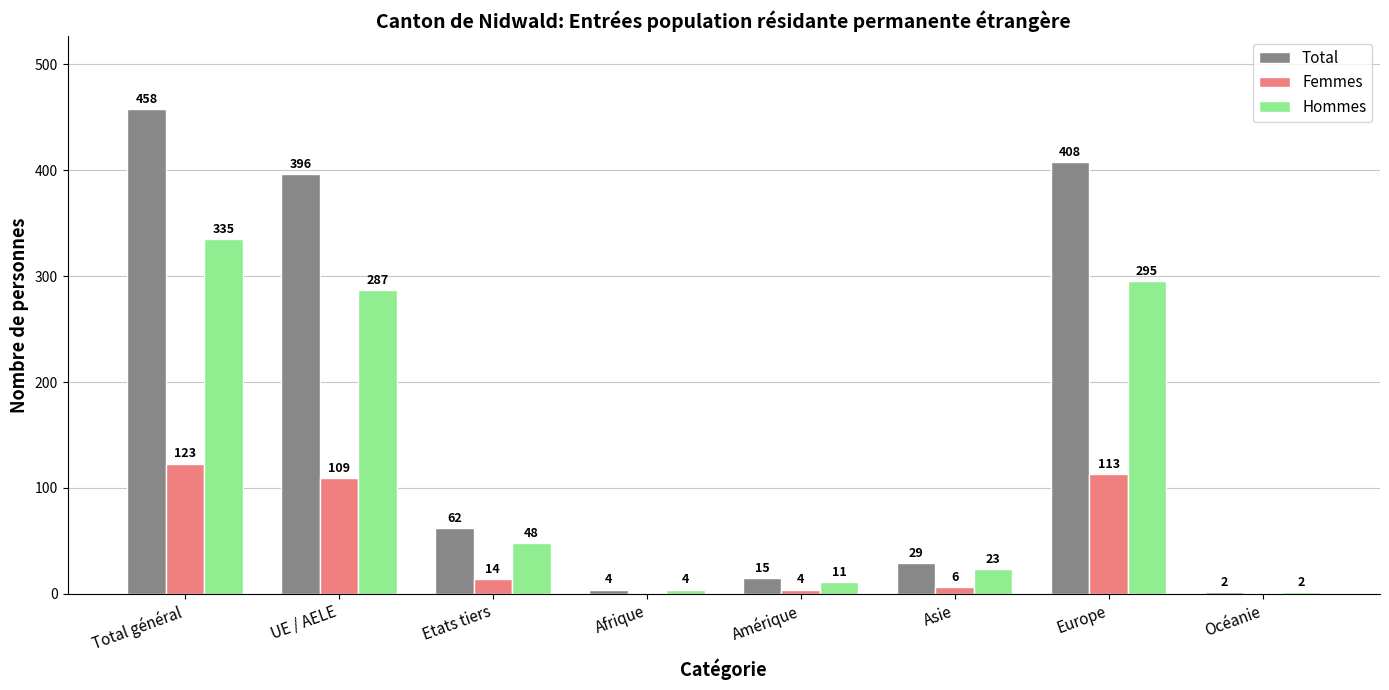

What is the sum of all Hommes values?

1005